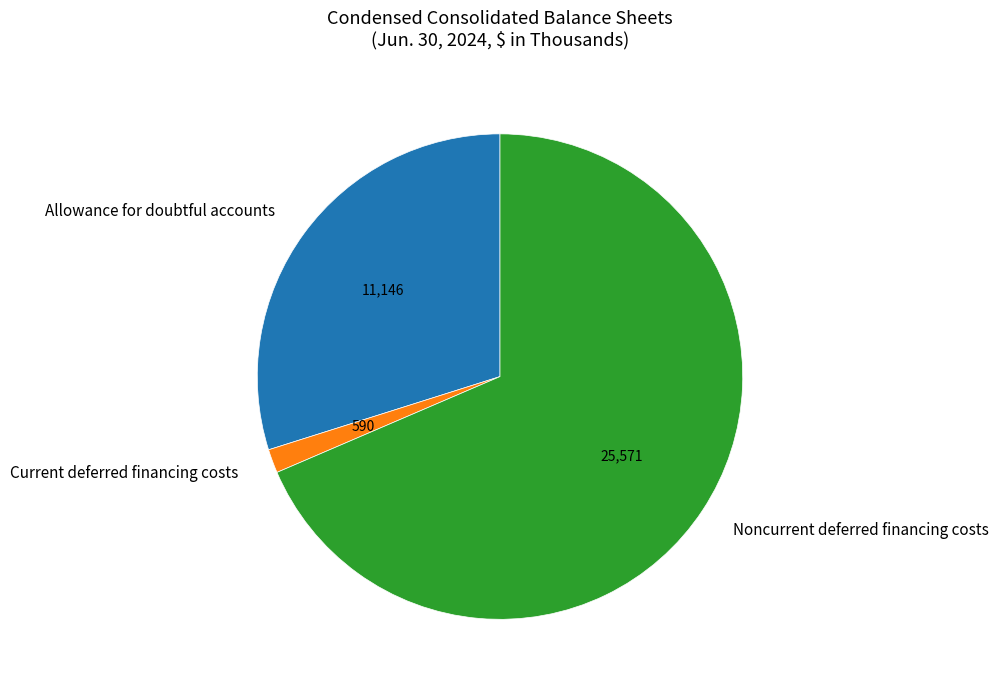

Between Allowance for doubtful accounts and Noncurrent deferred financing costs, which is larger?

Noncurrent deferred financing costs